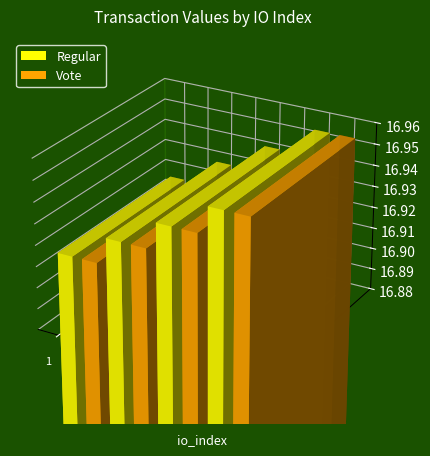

Where is the data nearest to the value 16?

1